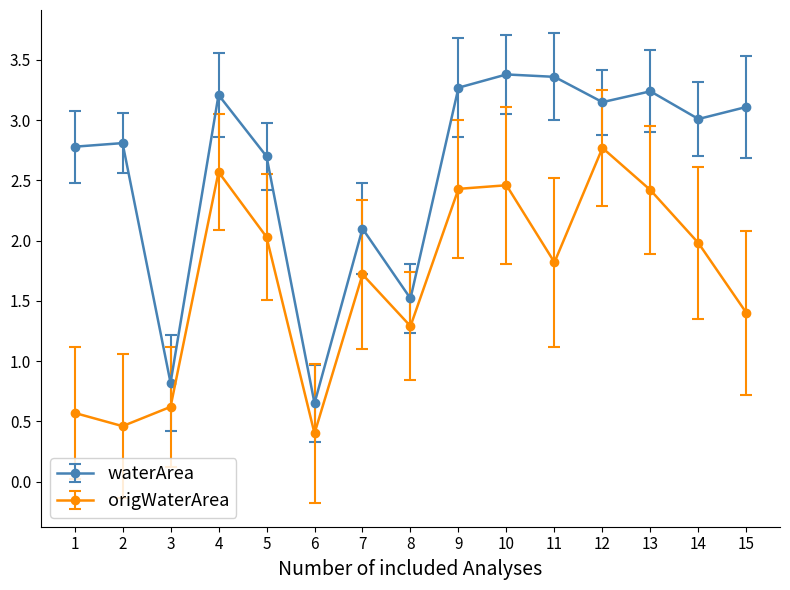

At which label is origWaterArea closest to 1?

8